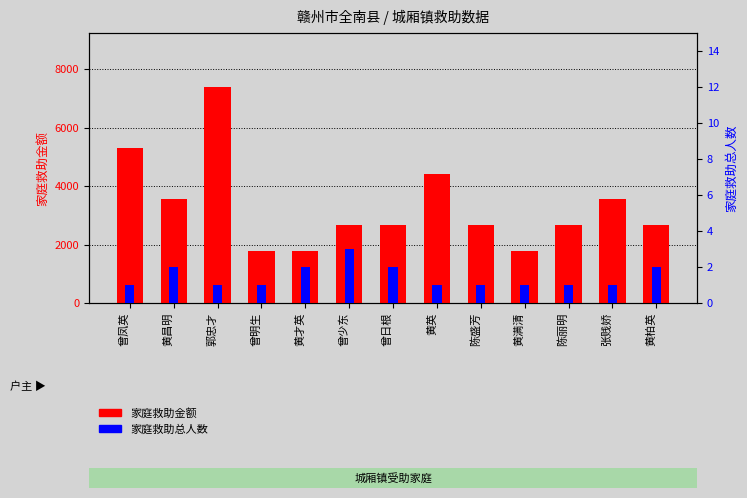

What is the spread (max minus min) of values at 黄才英?

1768.0